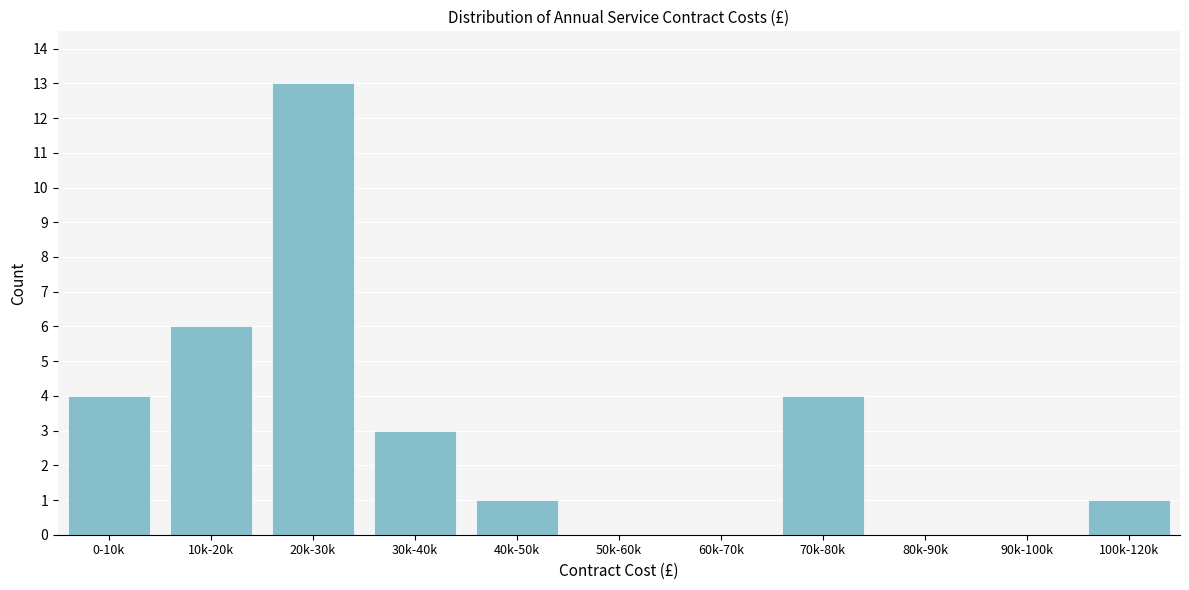

Reading left to right, what are all the values shown in this chart?

0-10k=4	10k-20k=6	20k-30k=13	30k-40k=3	40k-50k=1	50k-60k=0	60k-70k=0	70k-80k=4	80k-90k=0	90k-100k=0	100k-120k=1